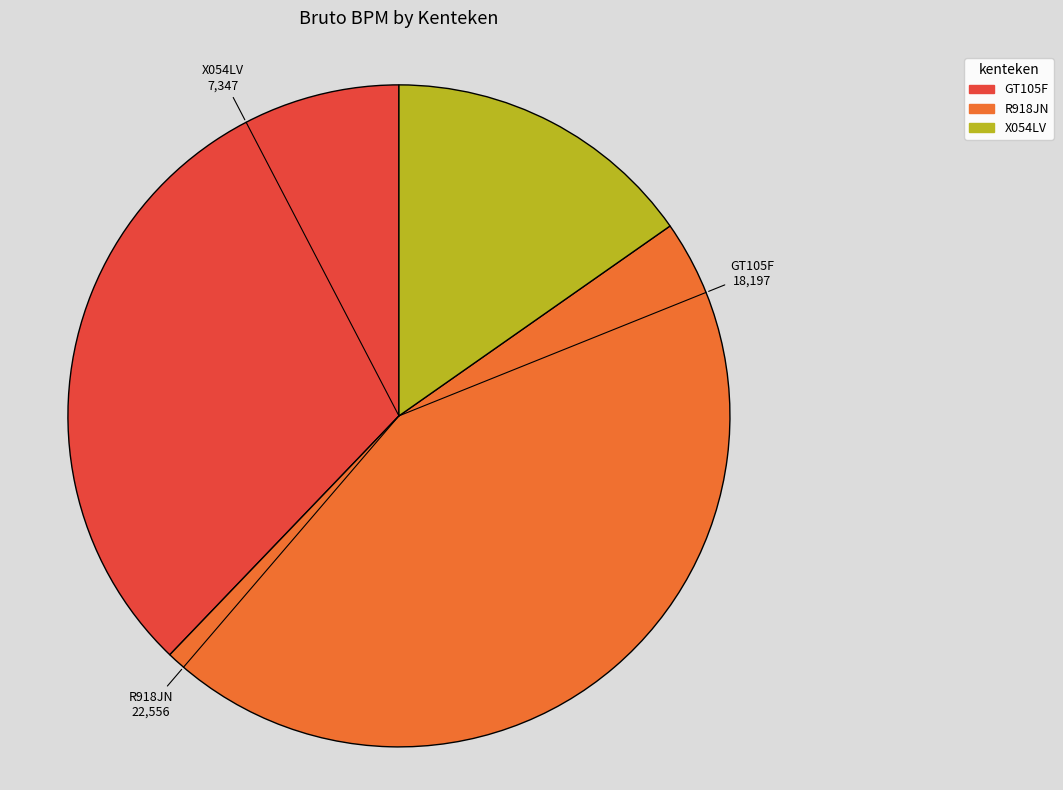

Is there a majority slice in this chart?

No